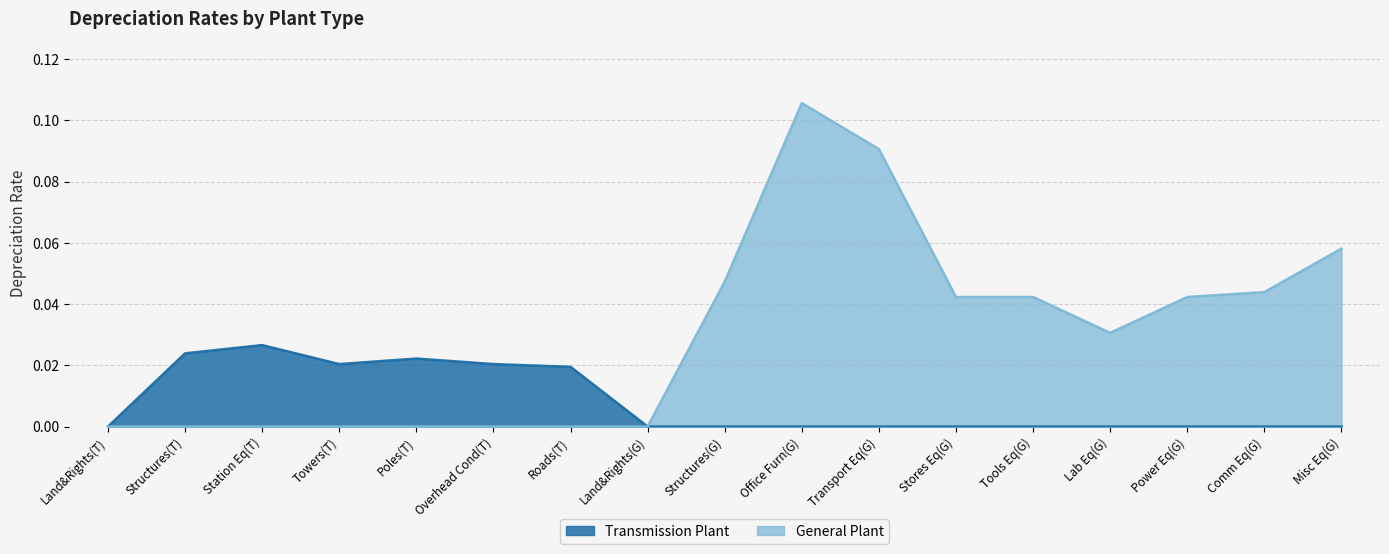

List the series in order of their overall mean, highest first.

General Plant, Transmission Plant